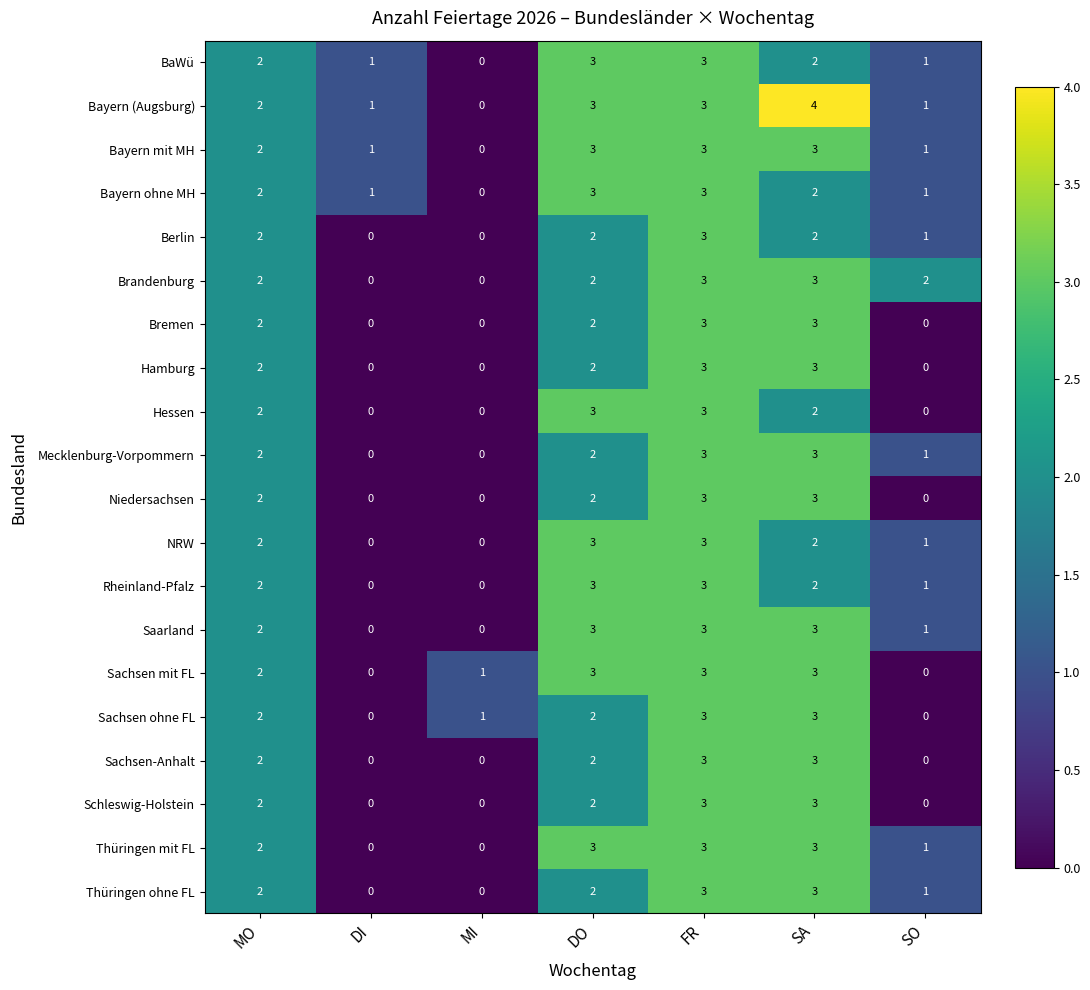

How many distinct data groups are displayed?

20